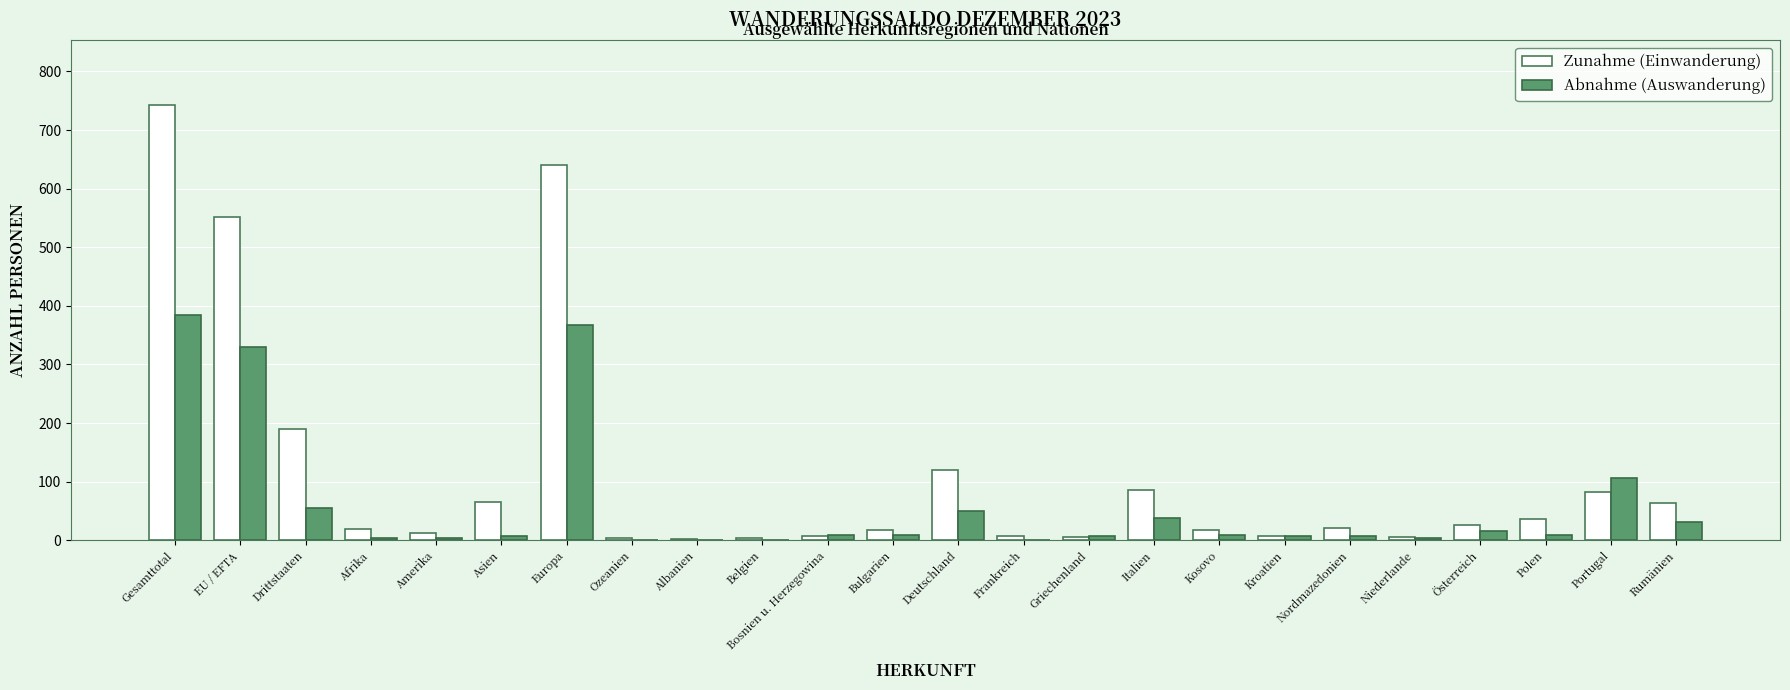

Count the number of categories in the chart.

24